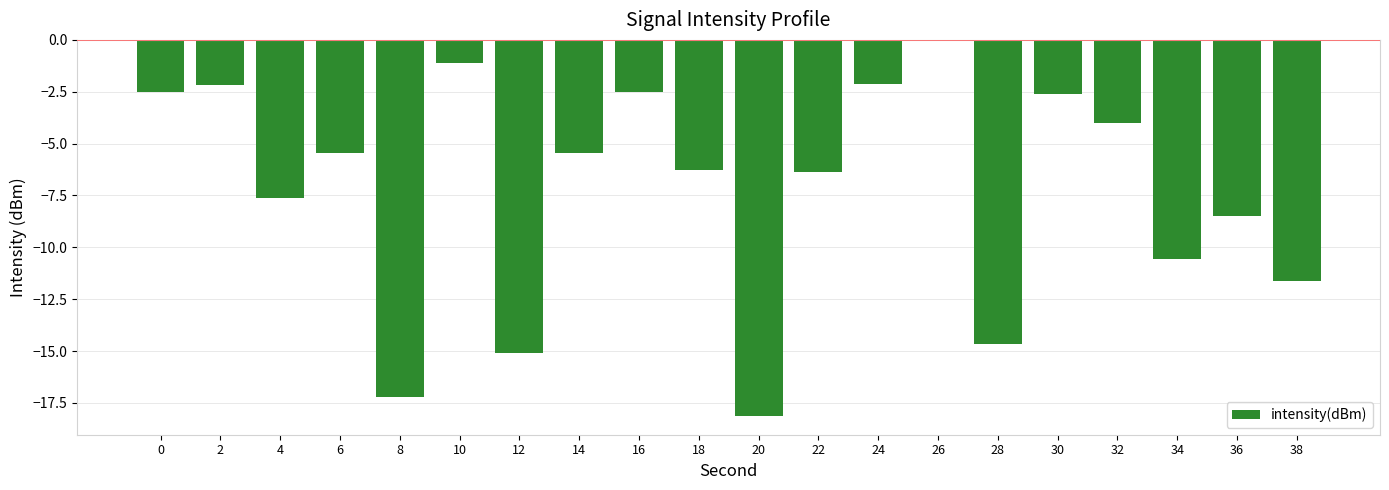

Read the value at 2.

-2.2